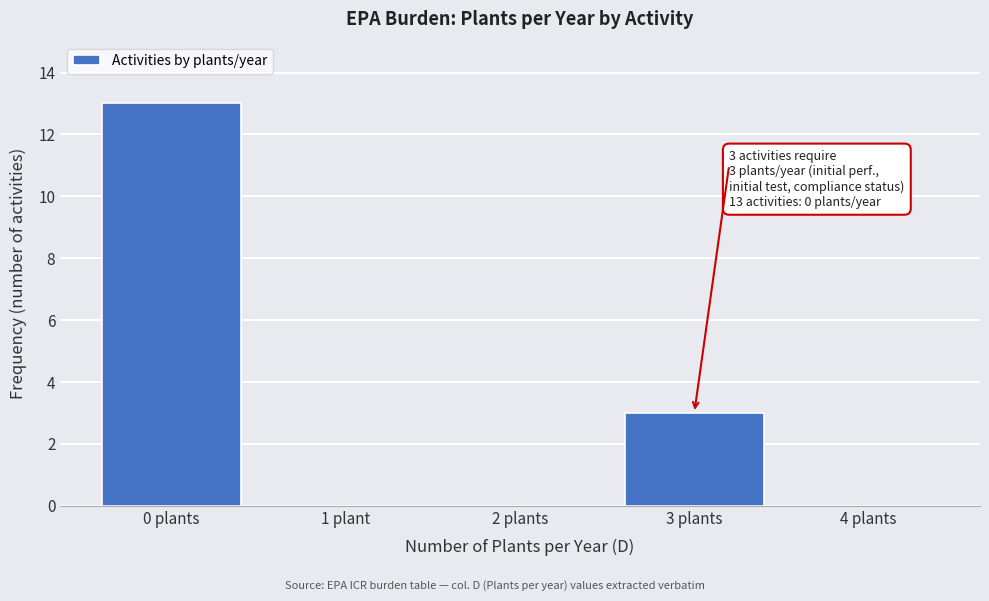

Reading left to right, extract all data points from this chart.

0 plants=13	1 plant=0	2 plants=0	3 plants=3	4 plants=0